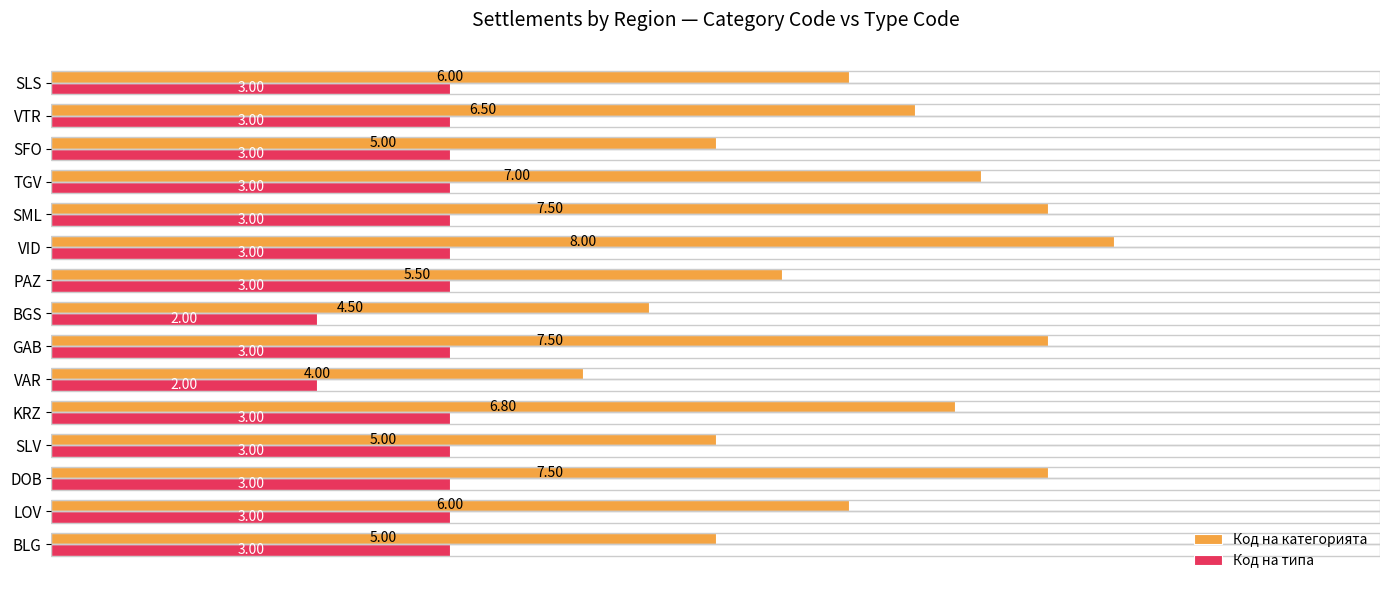

What is the greatest value displayed?

8.0